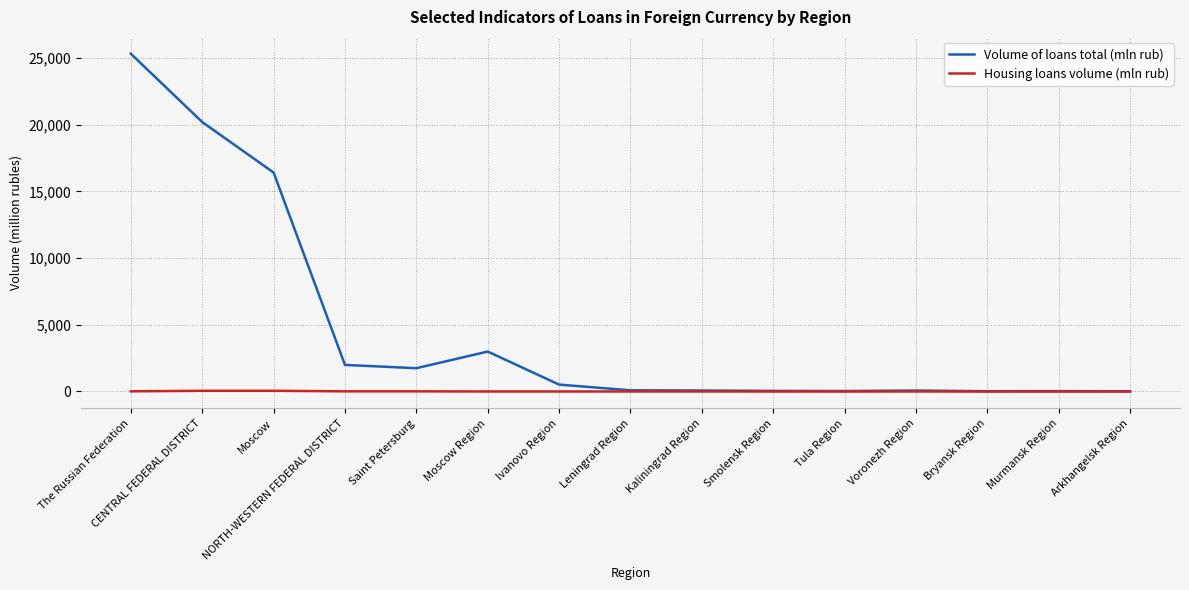

What is the highest value of the Housing loans volume (mln rub) series?

50